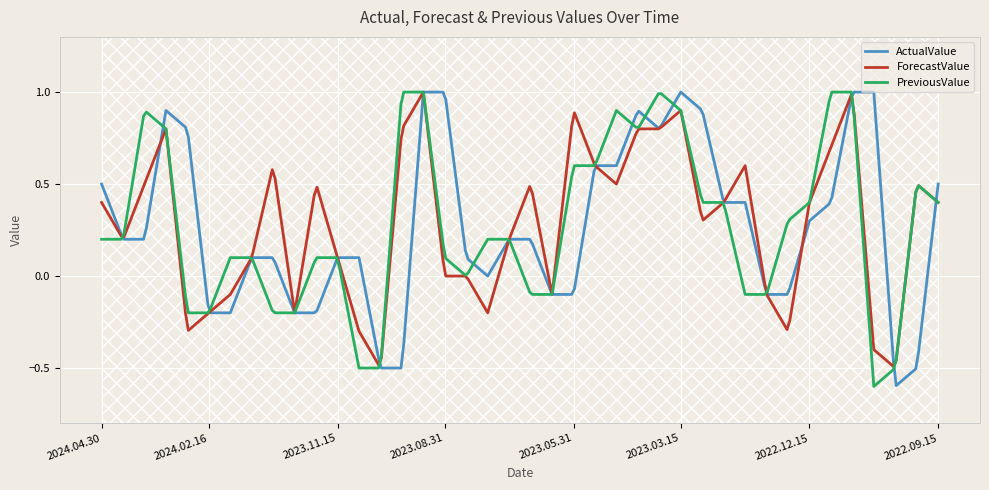

What are all the series names shown in the legend?

ActualValue, ForecastValue, PreviousValue